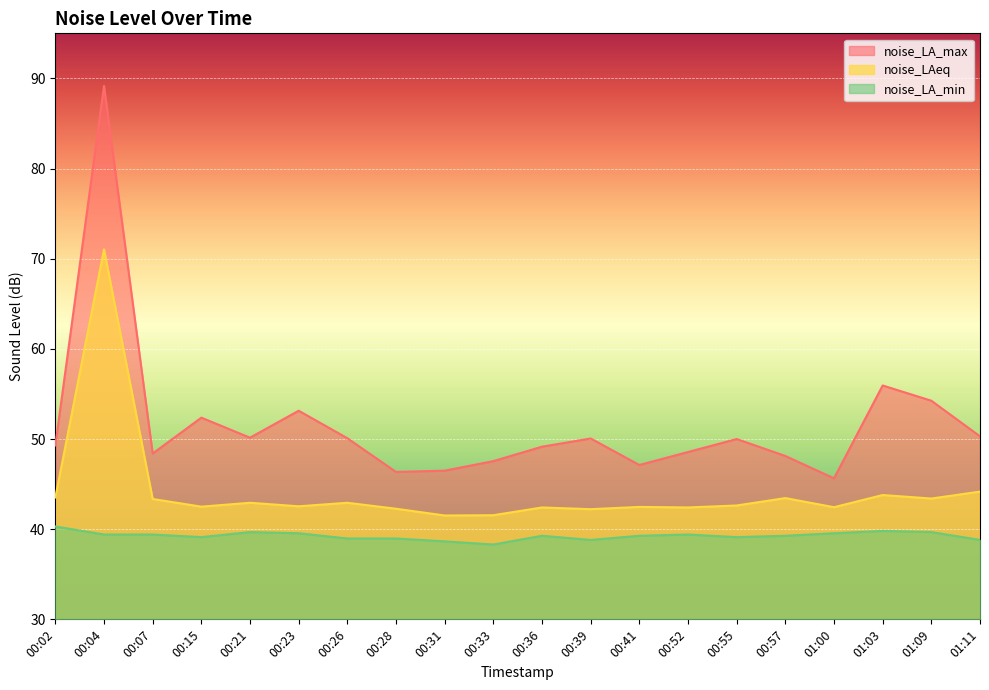

The value of noise_LAeq at 00:57 is 43.5. True or false?

True